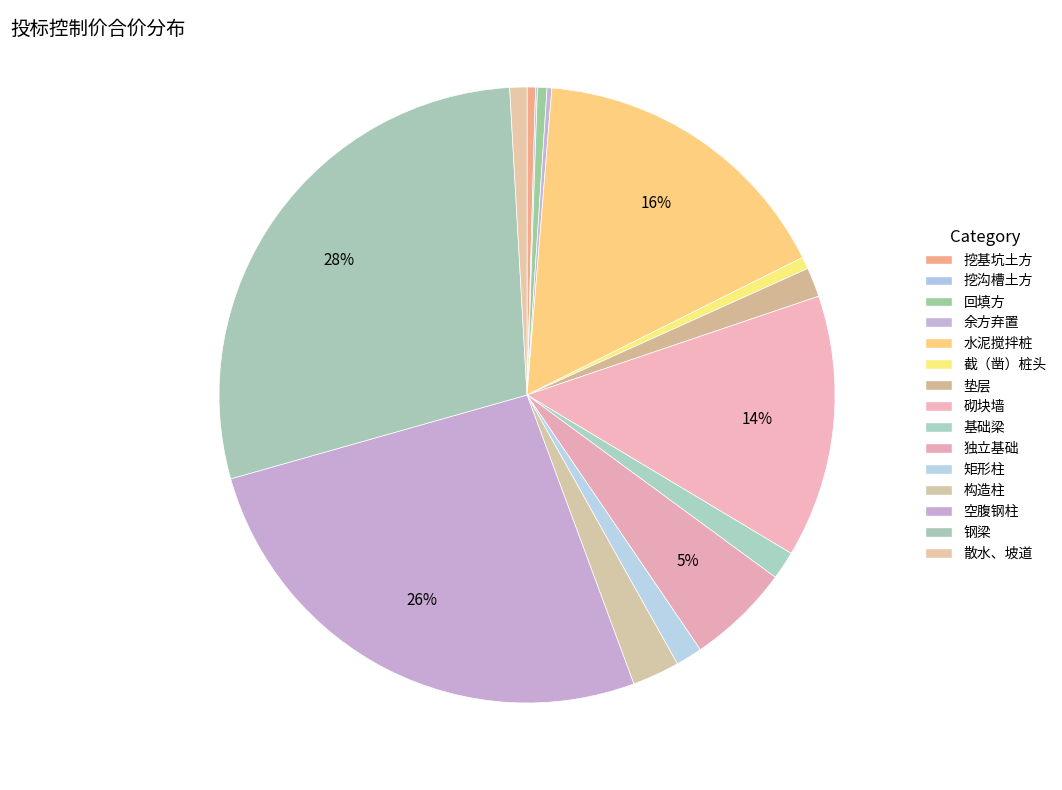

What is the change in value from 挖沟槽土方 to 截（凿）桩头?

+779